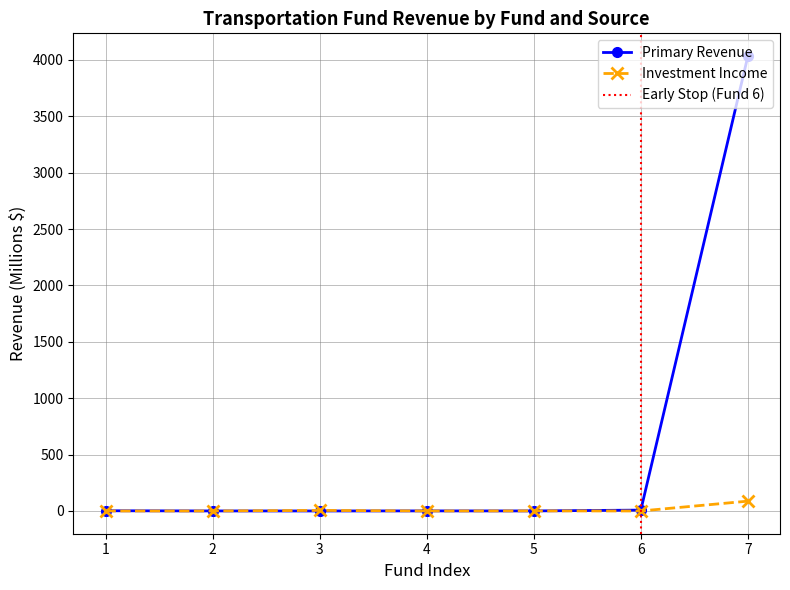

How many data points in Investment Income are above 0?

4